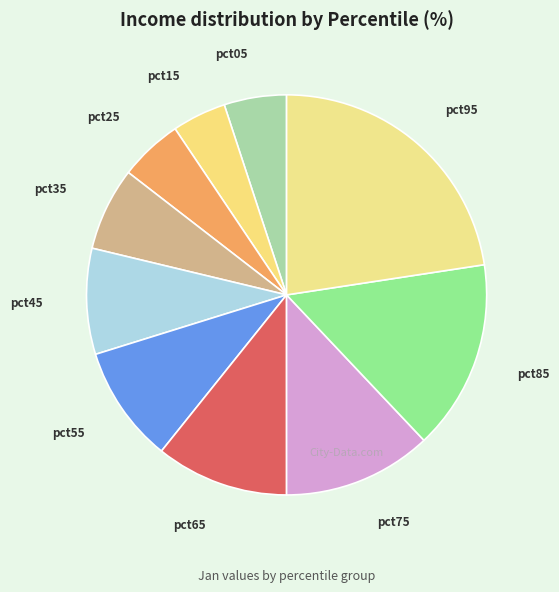

How many segments does this pie chart have?

10